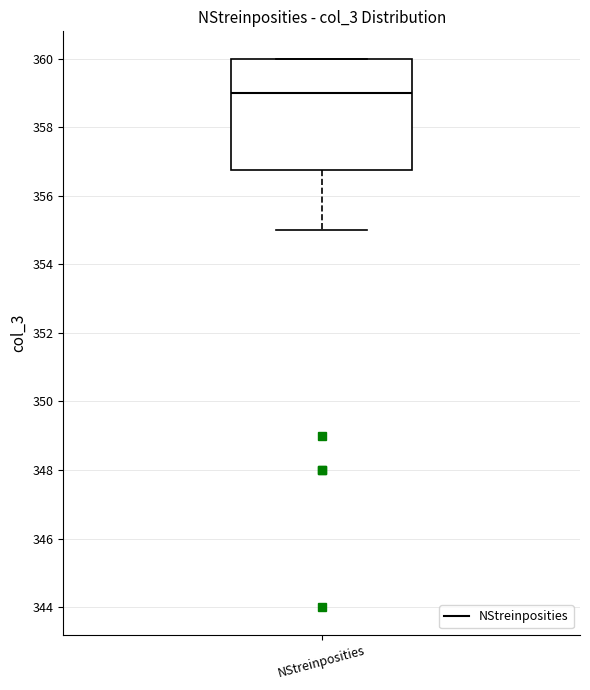

Read this box plot against the y-axis: the position of the median line, the range covered by the box, and the ends of both whiskers. The values are not printed on the chart, so give them approximately, as read against the axis.

median 359.0, box 356.8 to 360.0, whiskers 355.0 to 360.0